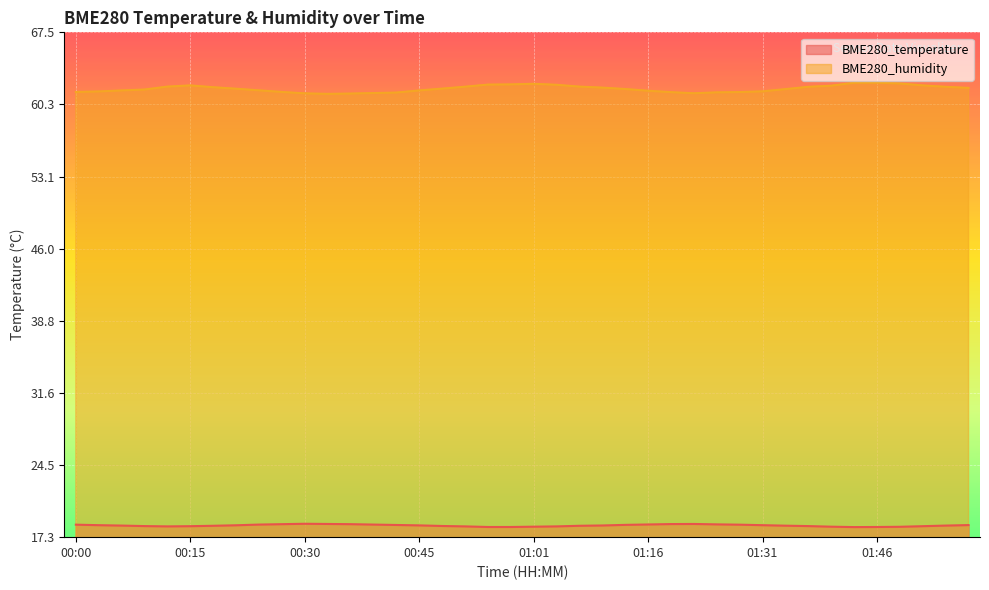

True or false: BME280_temperature has a value of 18.5 at 00:06.

True